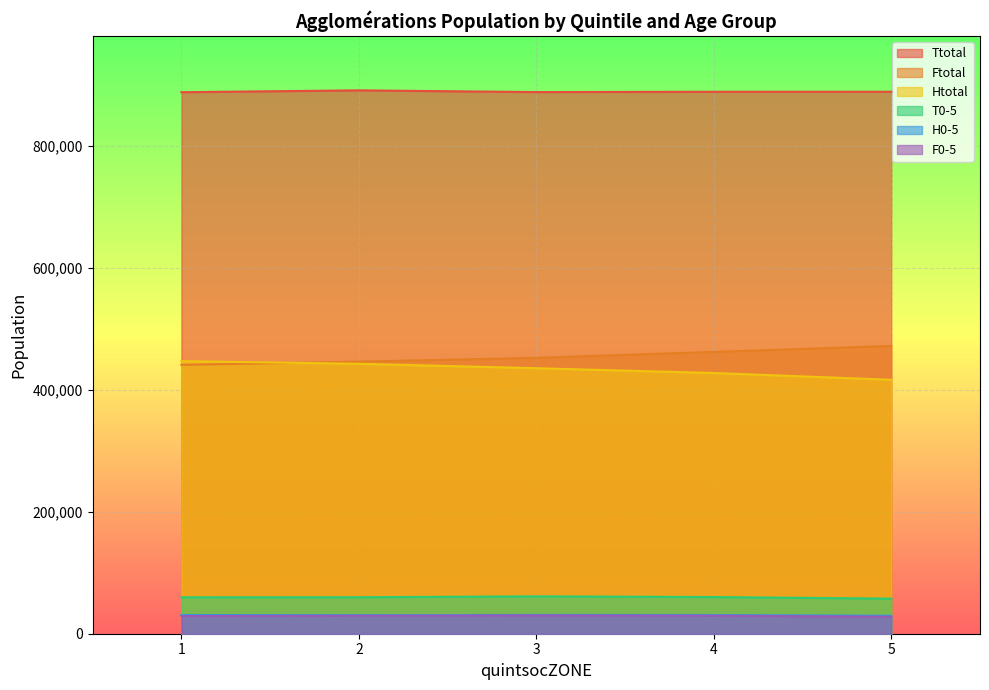

Reading left to right, extract all data points from this chart.

Ttotal: 888410	891435	888620	889125	889180
Ftotal: 441055	446350	452645	462320	472195
Htotal: 447165	442860	435585	427715	416620
T0-5: 59755	59850	61310	60165	57520
H0-5: 30715	30485	30820	30705	29485
F0-5: 28995	29470	29920	29575	27875